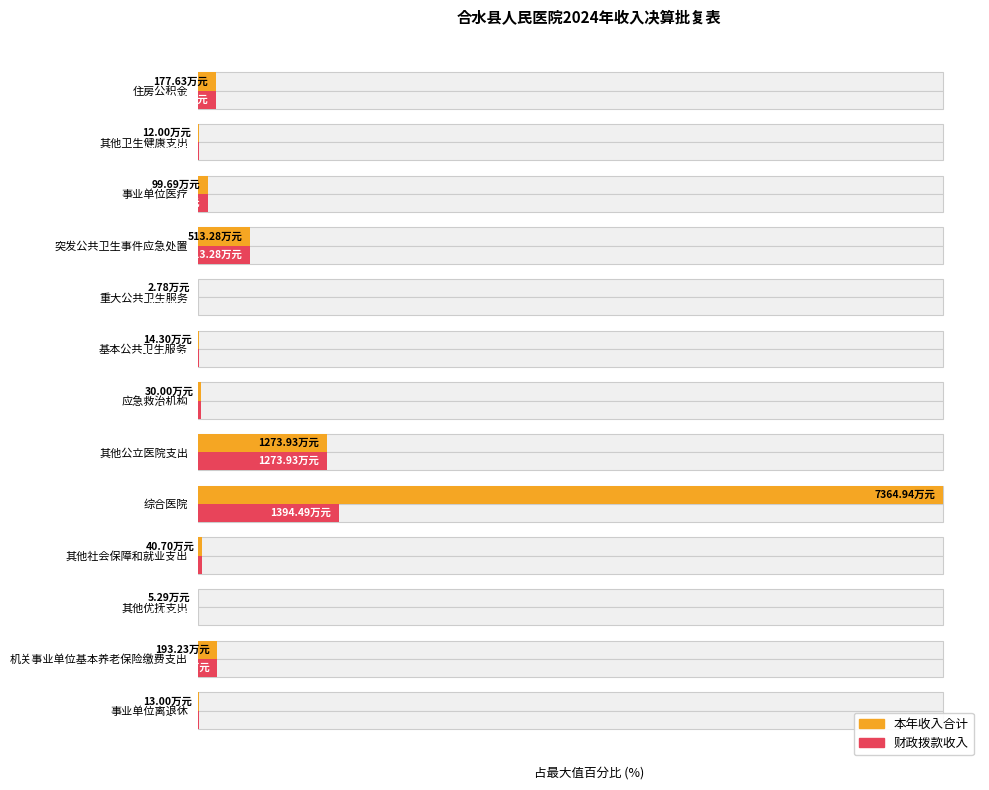

Which series has the largest total across all categories?

本年收入合计